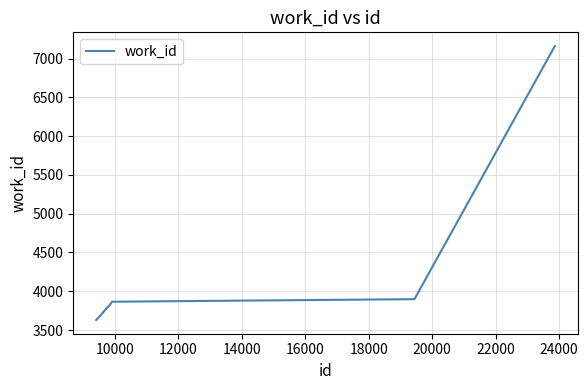

What is the difference between the maximum and minimum values?

3534